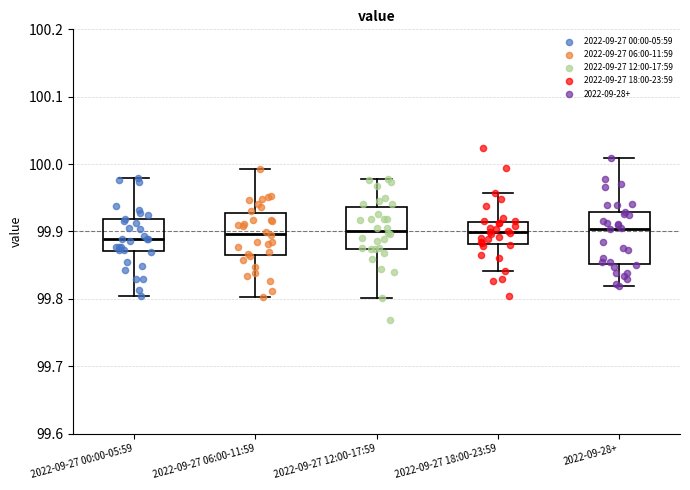

Reading left to right, read every box against the y-axis: the position of its median line, the range the box covers, and the ends of its whiskers. The values are not printed on the chart, so give them approximately, as read against the axis.

2022-09-27 00:00-05:59: median 99.89, box 99.87 to 99.92, whiskers 99.80 to 99.98
2022-09-27 06:00-11:59: median 99.90, box 99.86 to 99.93, whiskers 99.80 to 99.99
2022-09-27 12:00-17:59: median 99.90, box 99.87 to 99.94, whiskers 99.80 to 99.98
2022-09-27 18:00-23:59: median 99.90, box 99.88 to 99.91, whiskers 99.84 to 99.96
2022-09-28+: median 99.90, box 99.85 to 99.93, whiskers 99.82 to 100.01